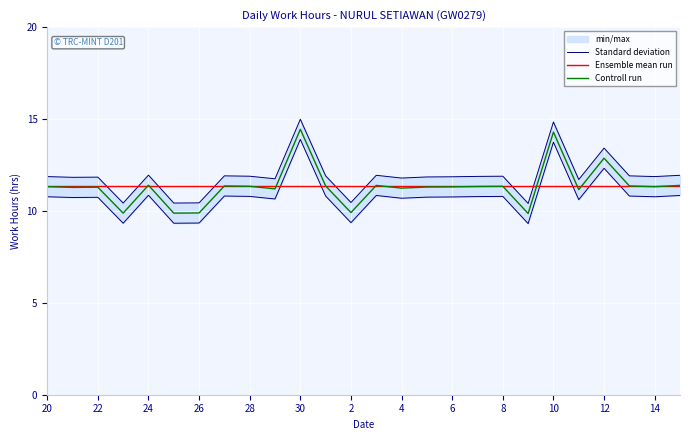

What is the difference between the maximum and minimum values in the Standard deviation series?

4.6